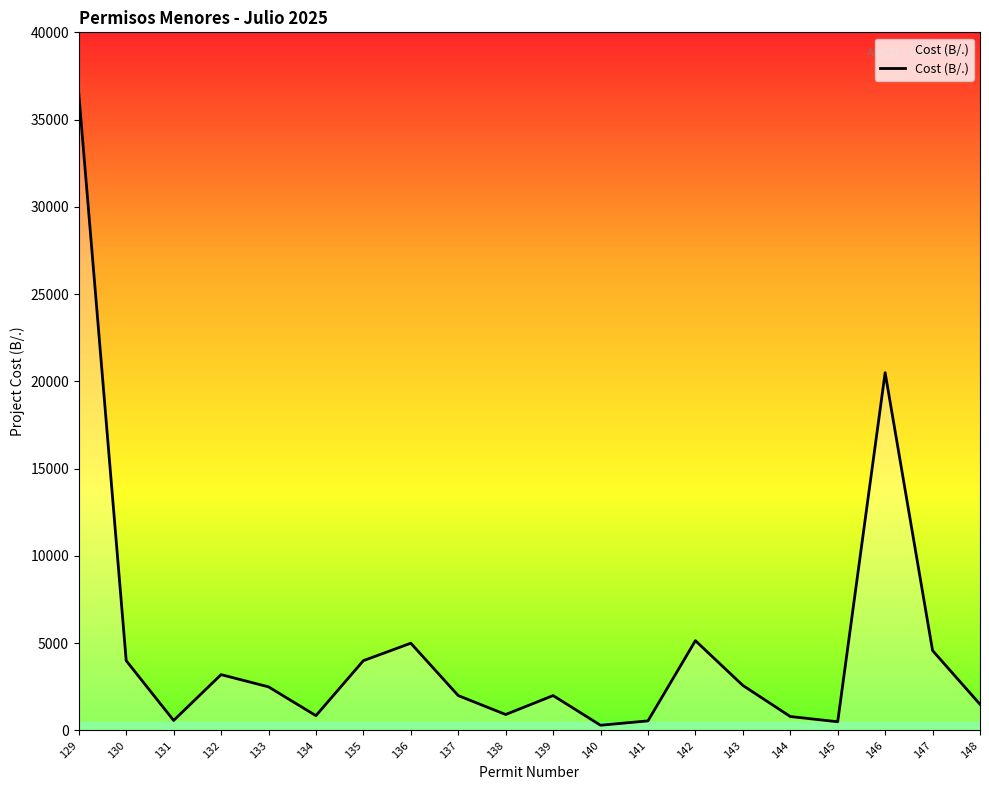

What is the approximate value at 136?

5000.0